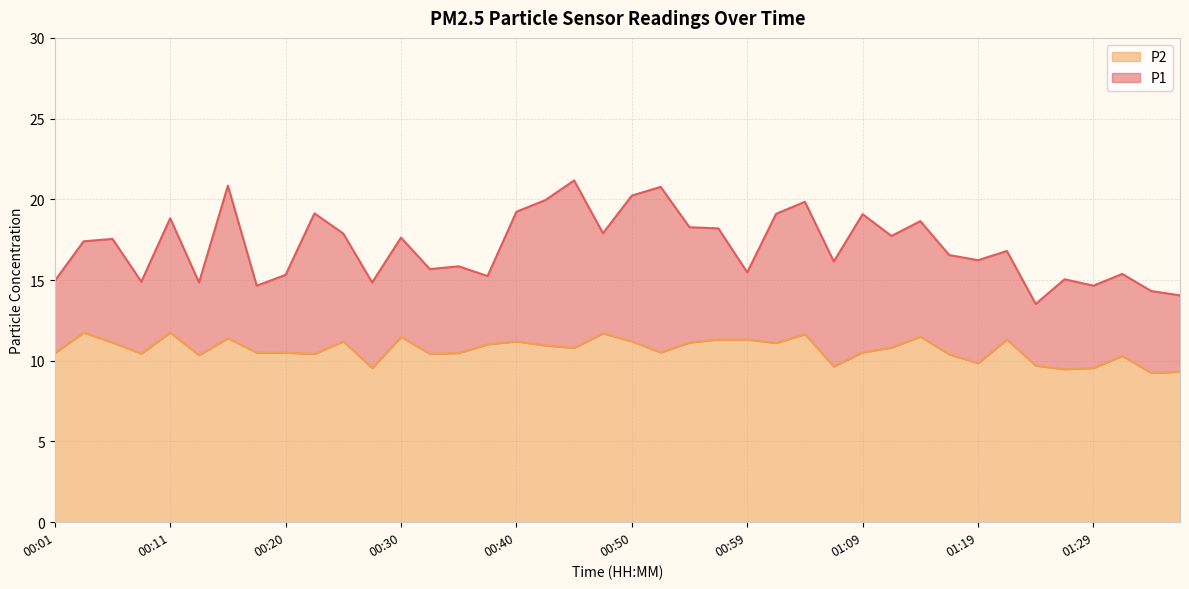

True or false: P2 has more than 1 interior local peaks.

True